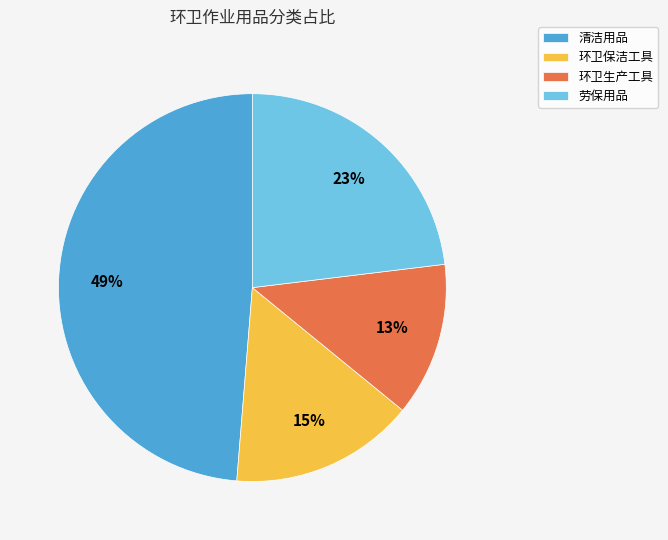

Does 环卫保洁工具 represent more than half of the total?

No